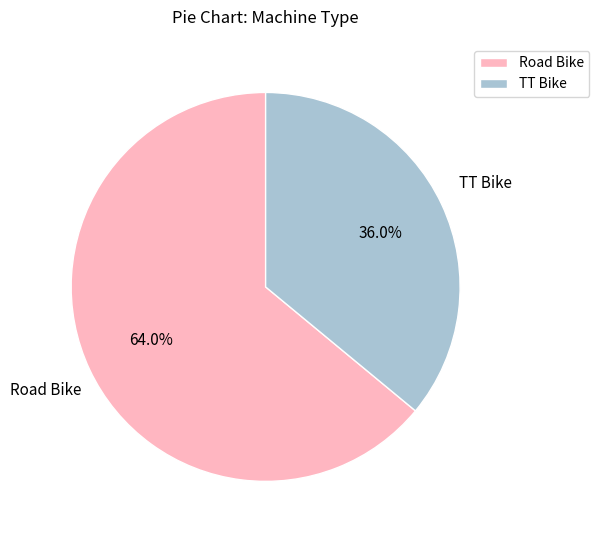

Is it true that Road Bike is 64% of the pie?

True